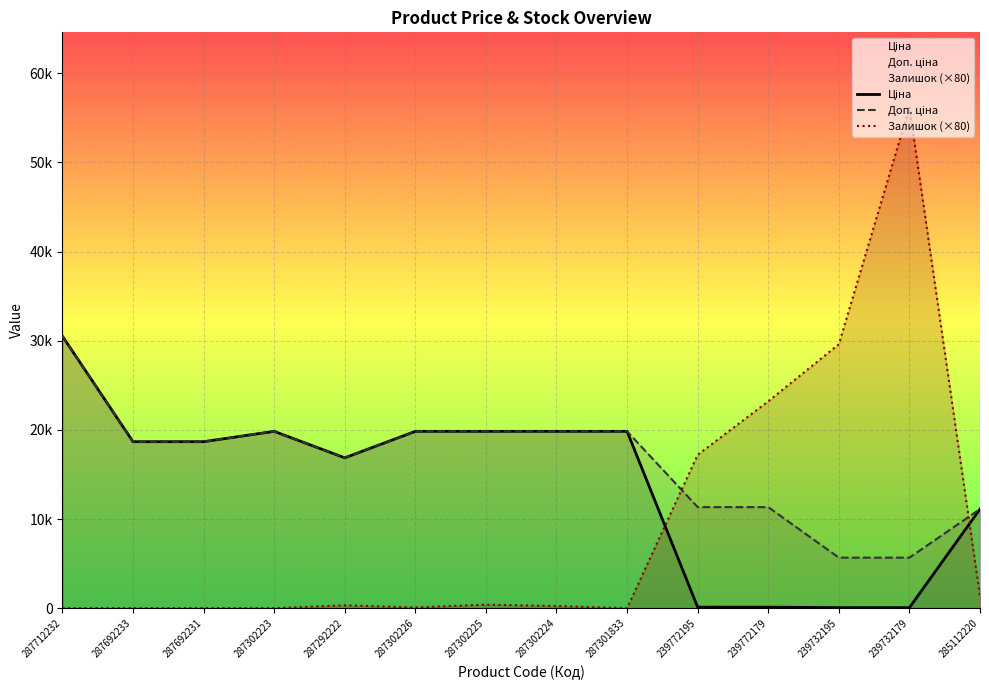

True or false: Залишок (×80) has more than 1 points higher than both neighbors.

True